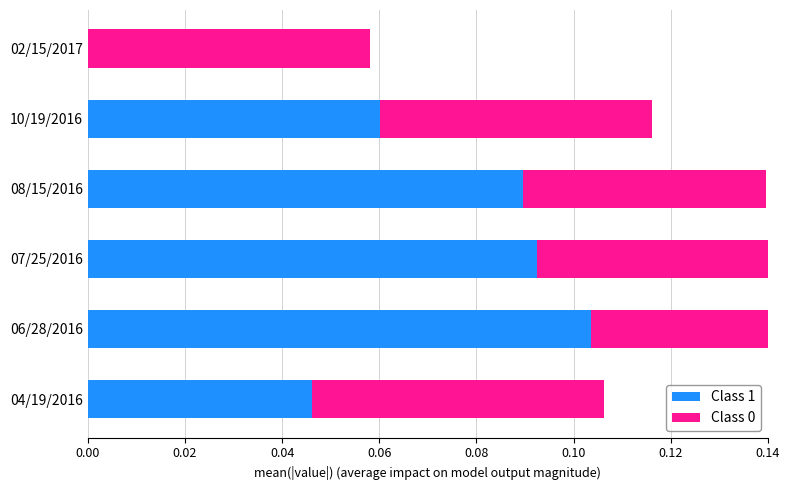

Reading right to left, list all the values displayed in this chart.

Class 1: 0.0	0.1	0.1	0.1	0.1	0.0
Class 0: 0.1	0.1	0.1	0.1	0.1	0.1